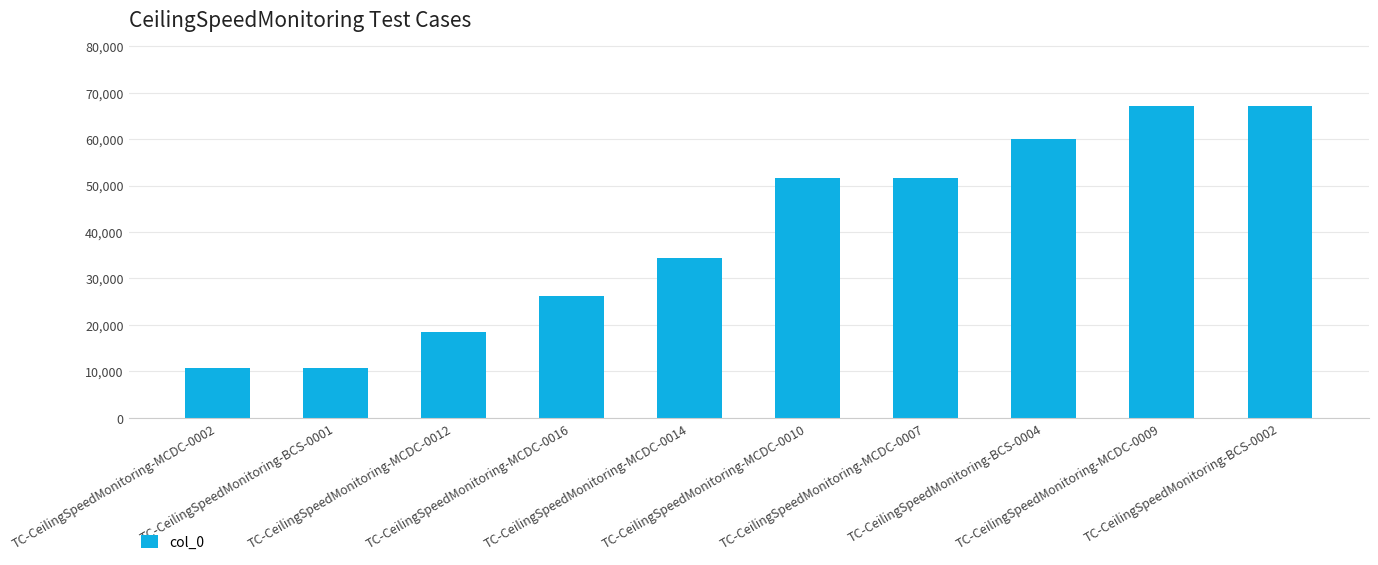

What is the change in value from TC-CeilingSpeedMonitoring-MCDC-0002 to TC-CeilingSpeedMonitoring-MCDC-0010?

+40843